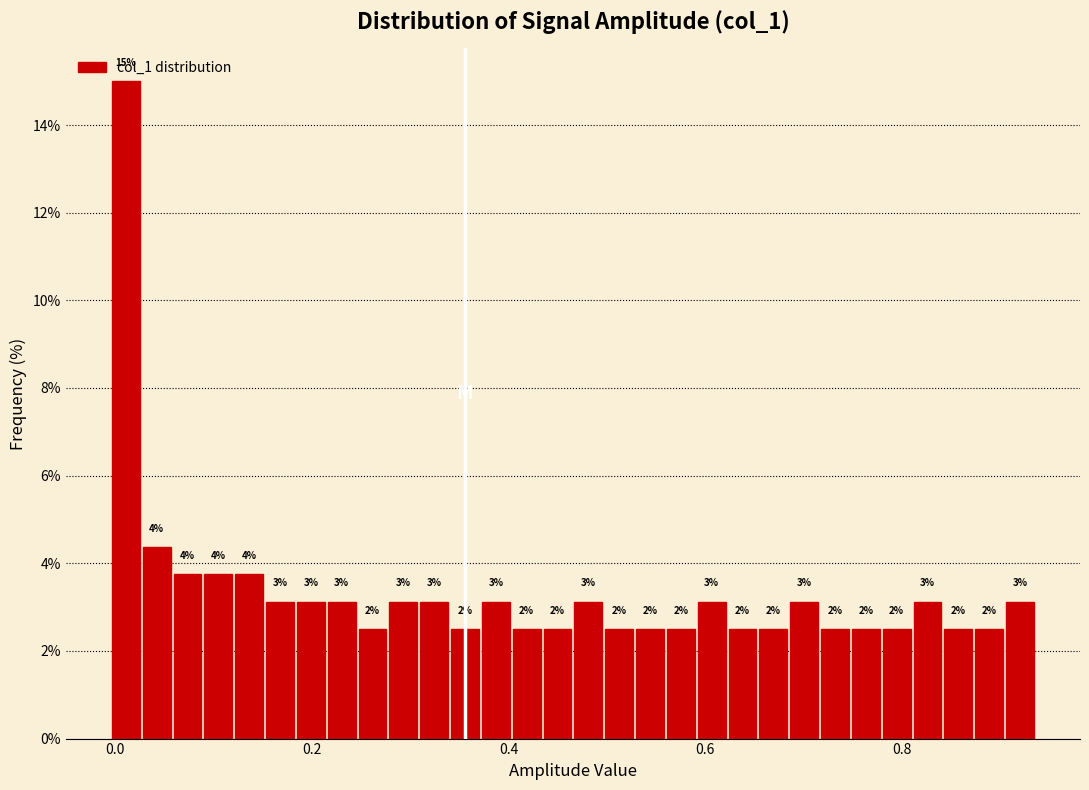

Around what value on the x-axis is the tallest bar? Give the approximate position of its centre, as read against the axis.

0.02